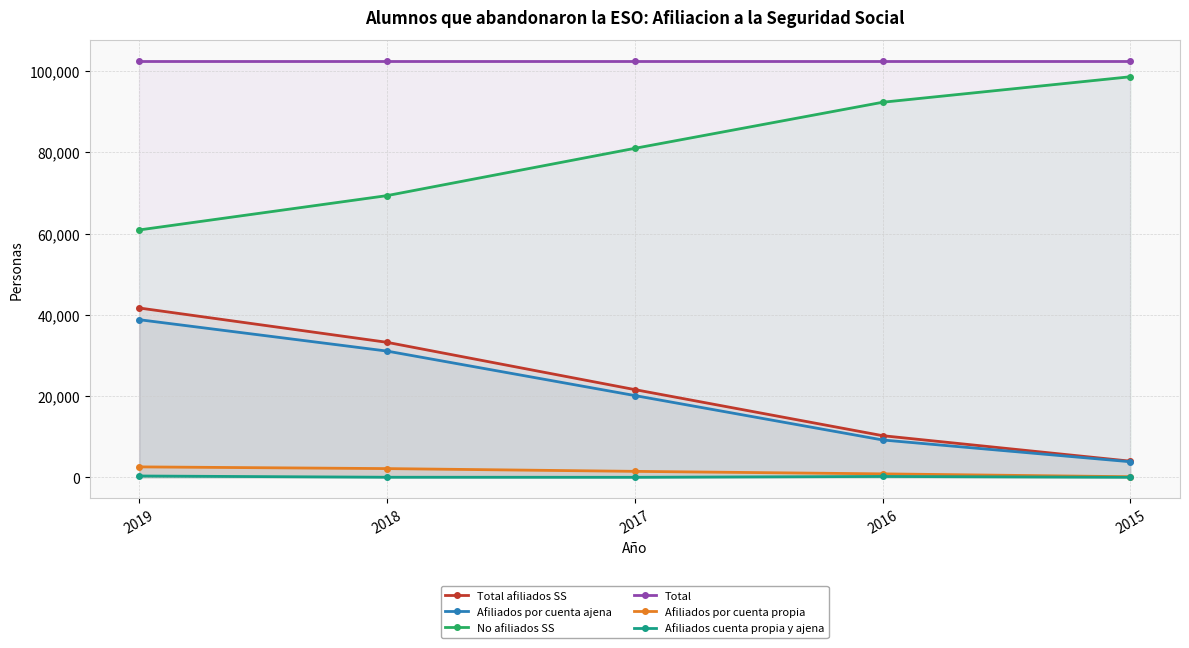

True or false: No afiliados SS and Afiliados cuenta propia y ajena cross at least once.

False